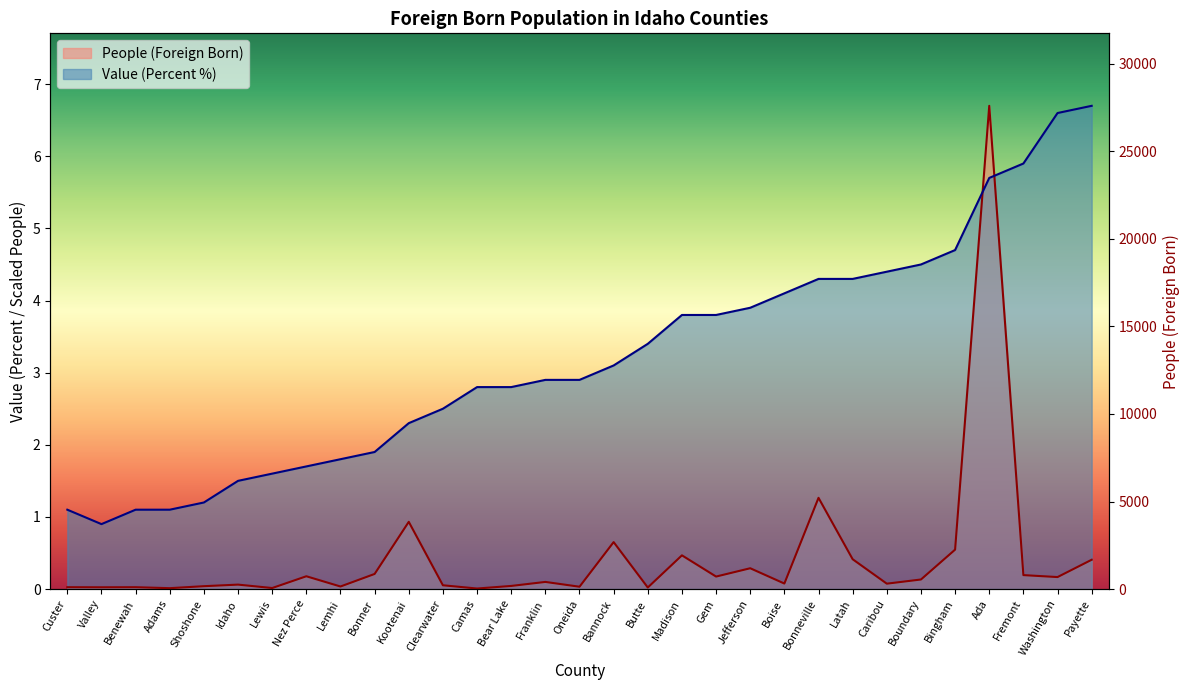

At which label is the value closest to 13817?

Bonneville